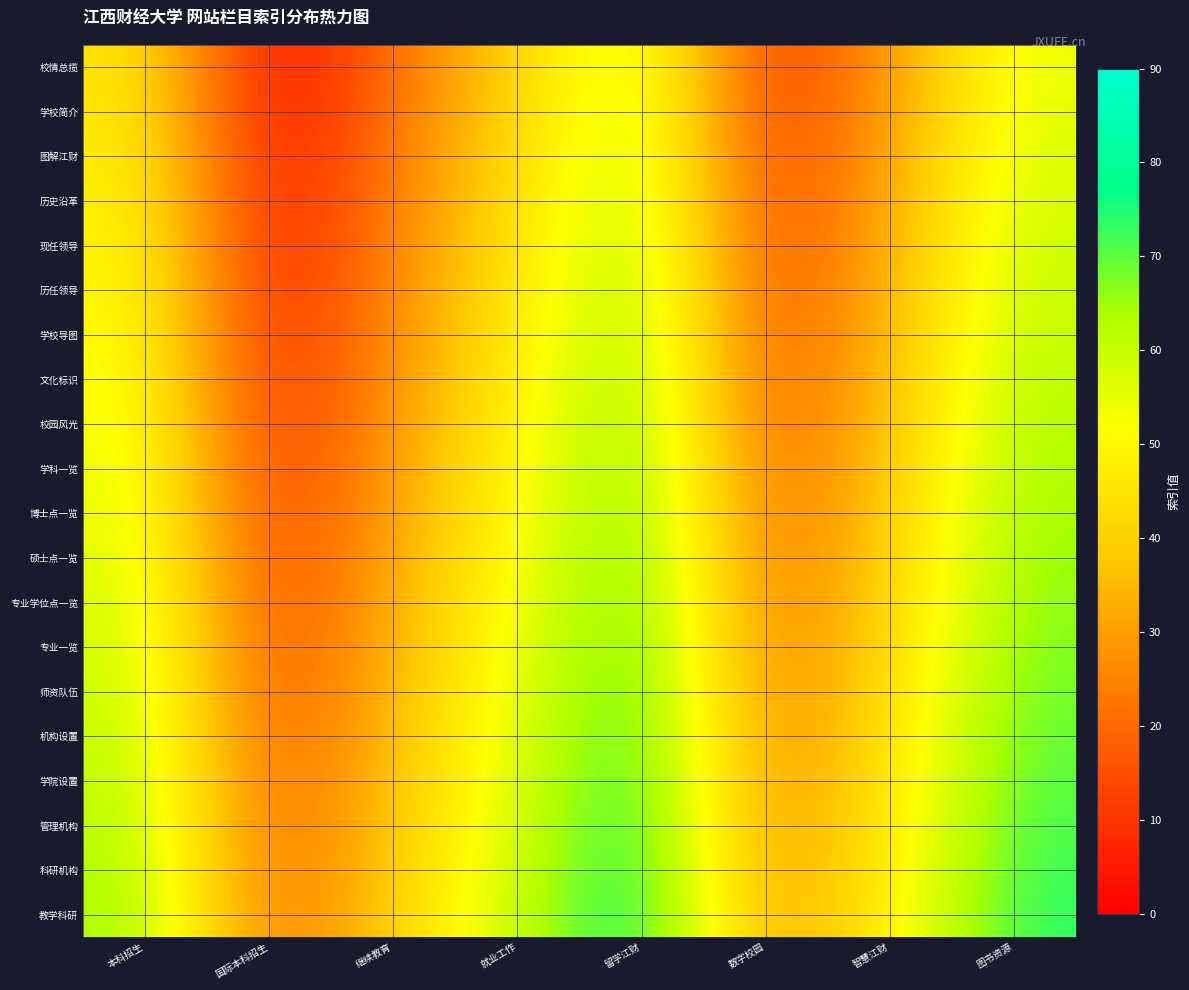

At which category does the chart reach its peak across all series?

留学江财